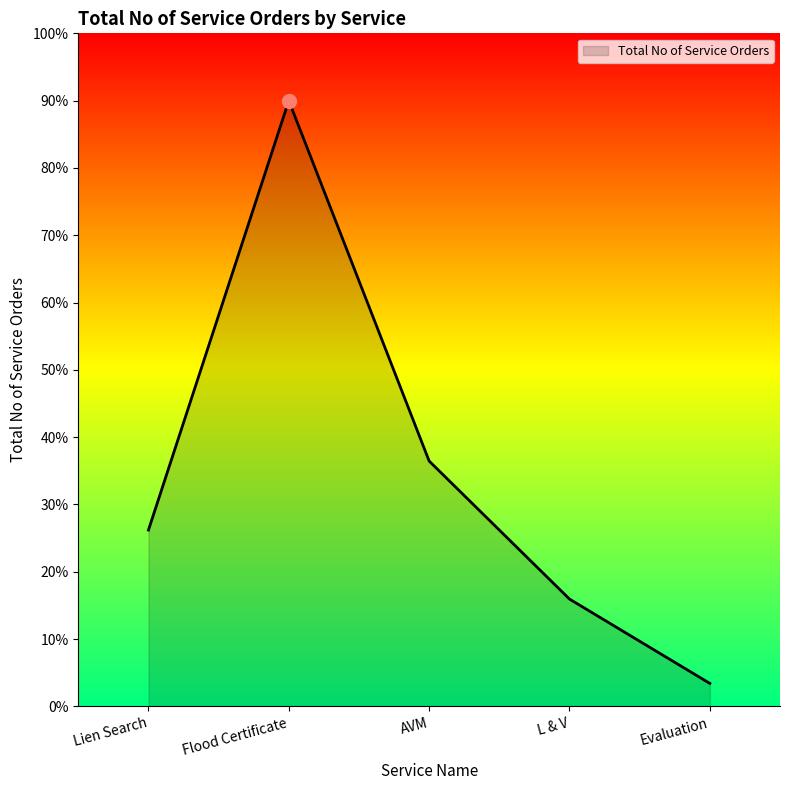

What position from the left is L & V?

4